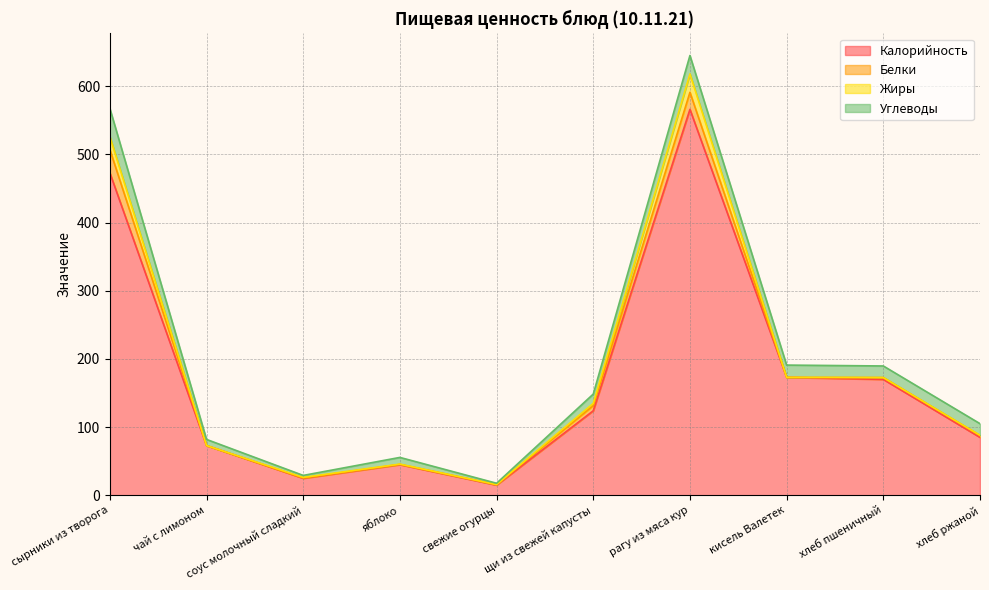

What is the difference between the Калорийность values at хлеб ржаной and яблоко?

40.0